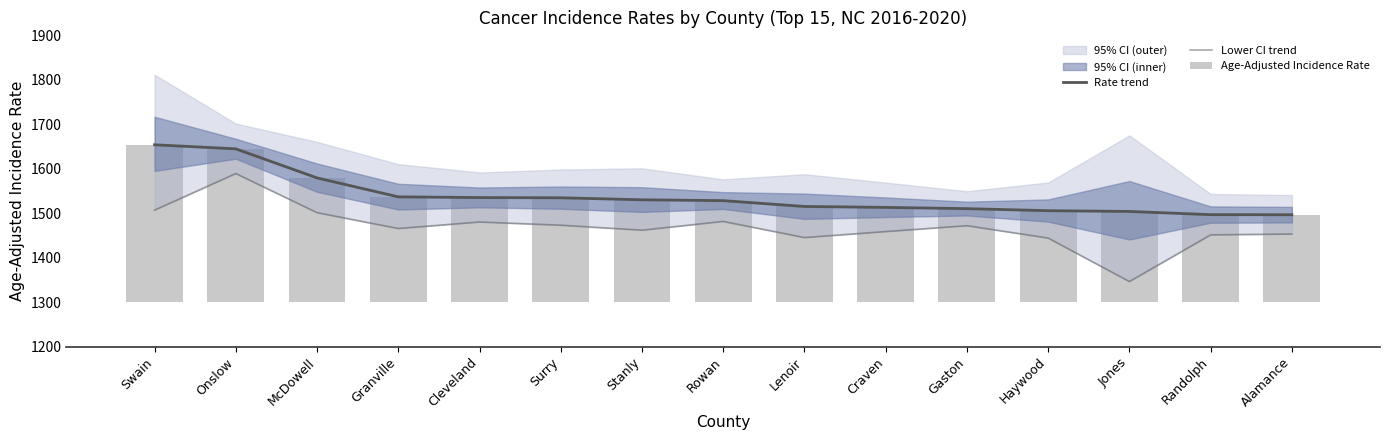

What is the difference between the Lower CI trend values at McDowell and Randolph?

49.9